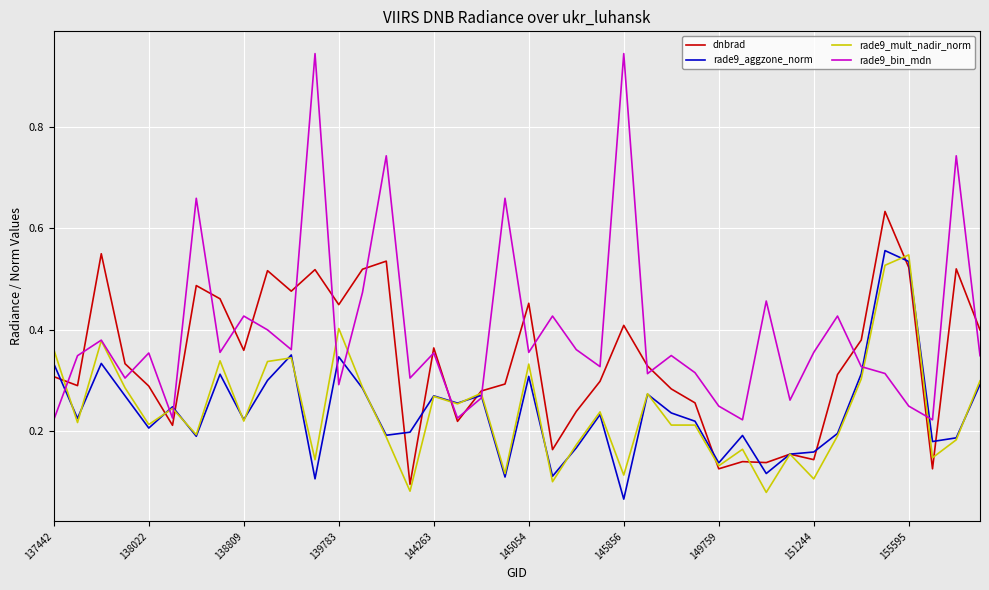

Which series has the widest spread of values?

rade9_bin_mdn